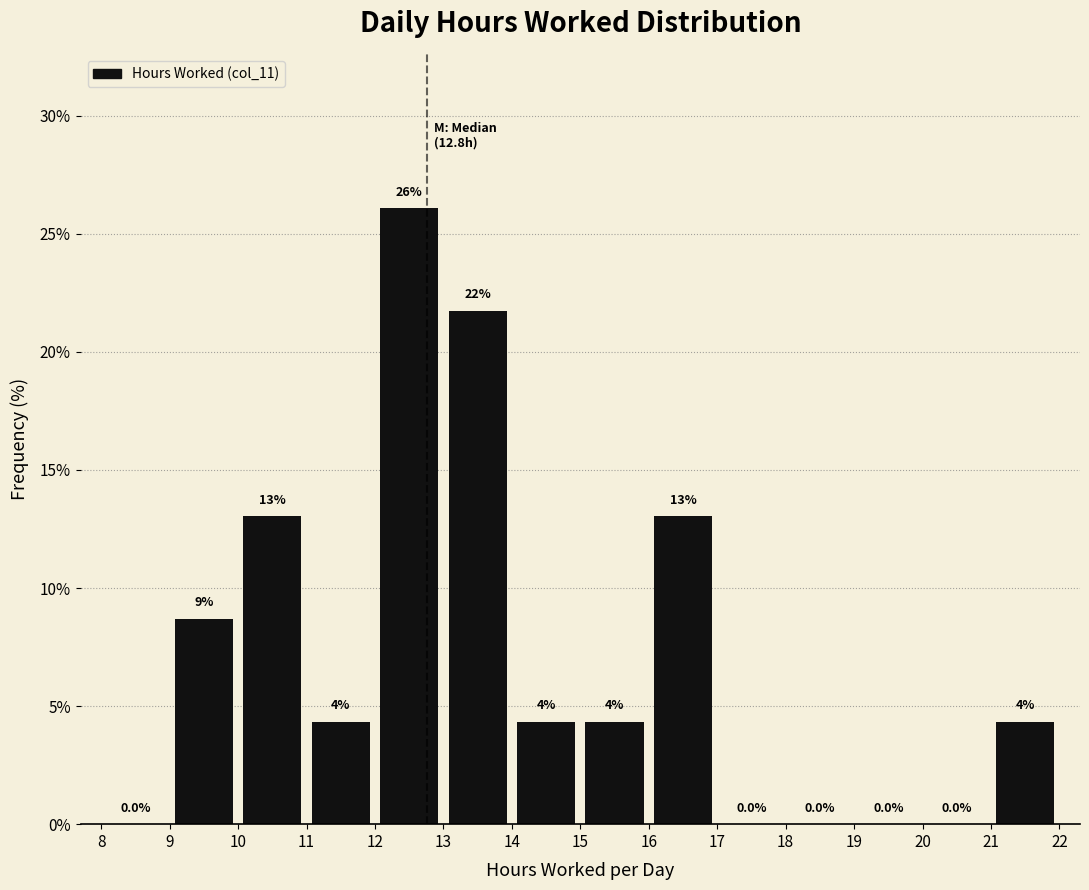

Over which range of the x-axis is the bar tallest?

12 to 13